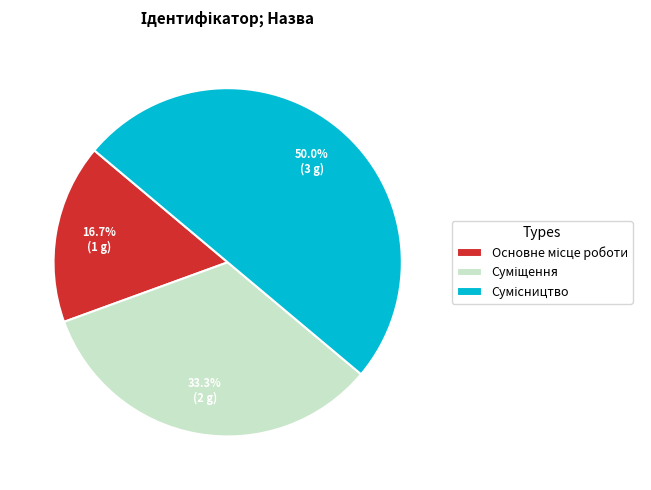

How many slices are in this pie chart?

3